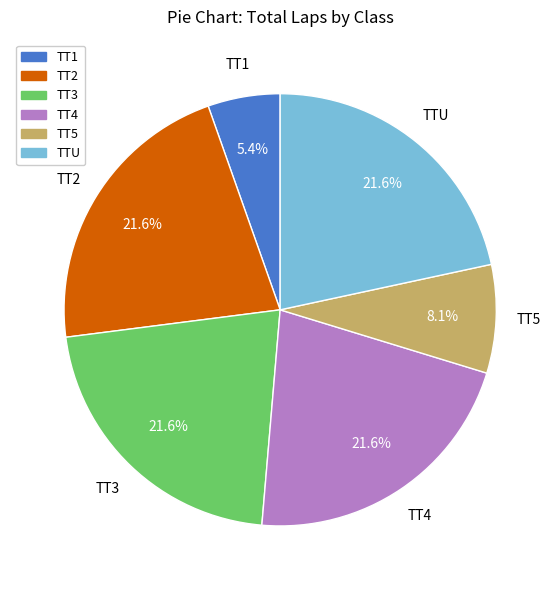

Is the sum of TT5 and TT2 greater than half?

No